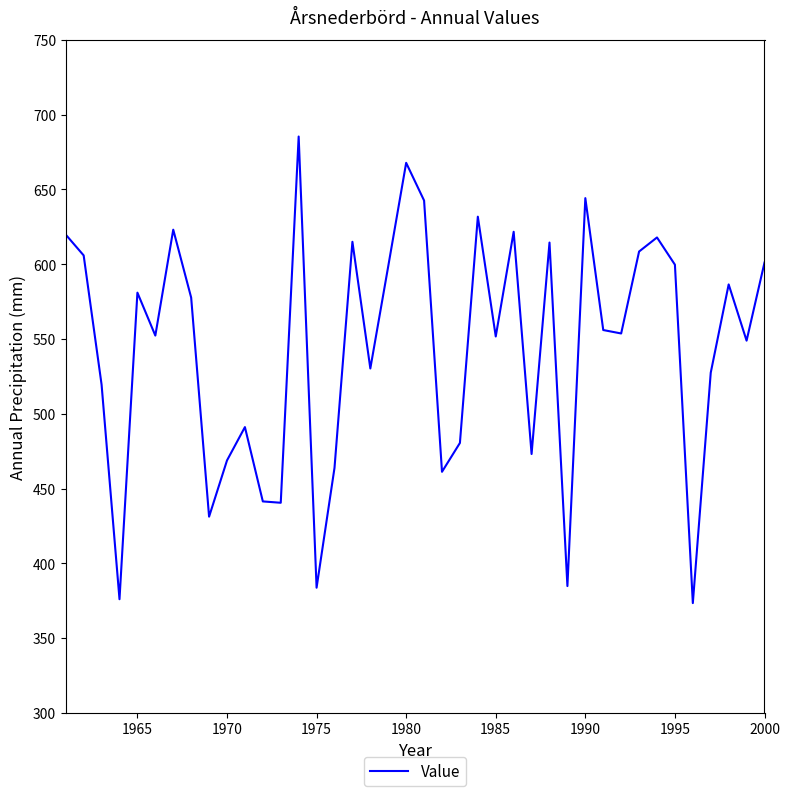

Is this an area chart (filled region under the line)?

No